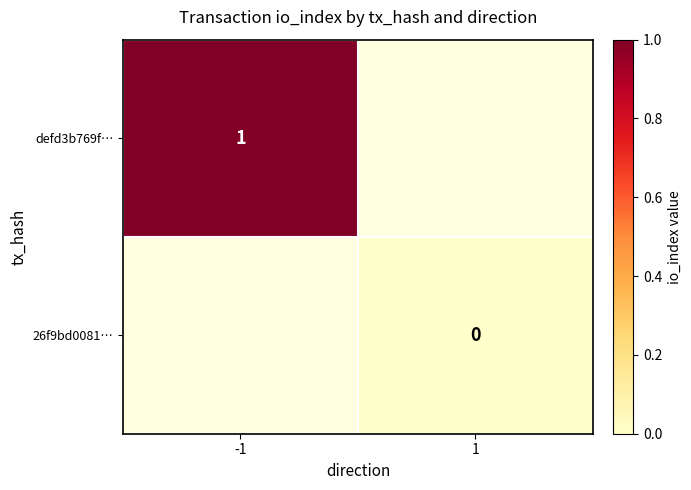

True or false: defd3b769f… has a value of 0.6 at -1.

False